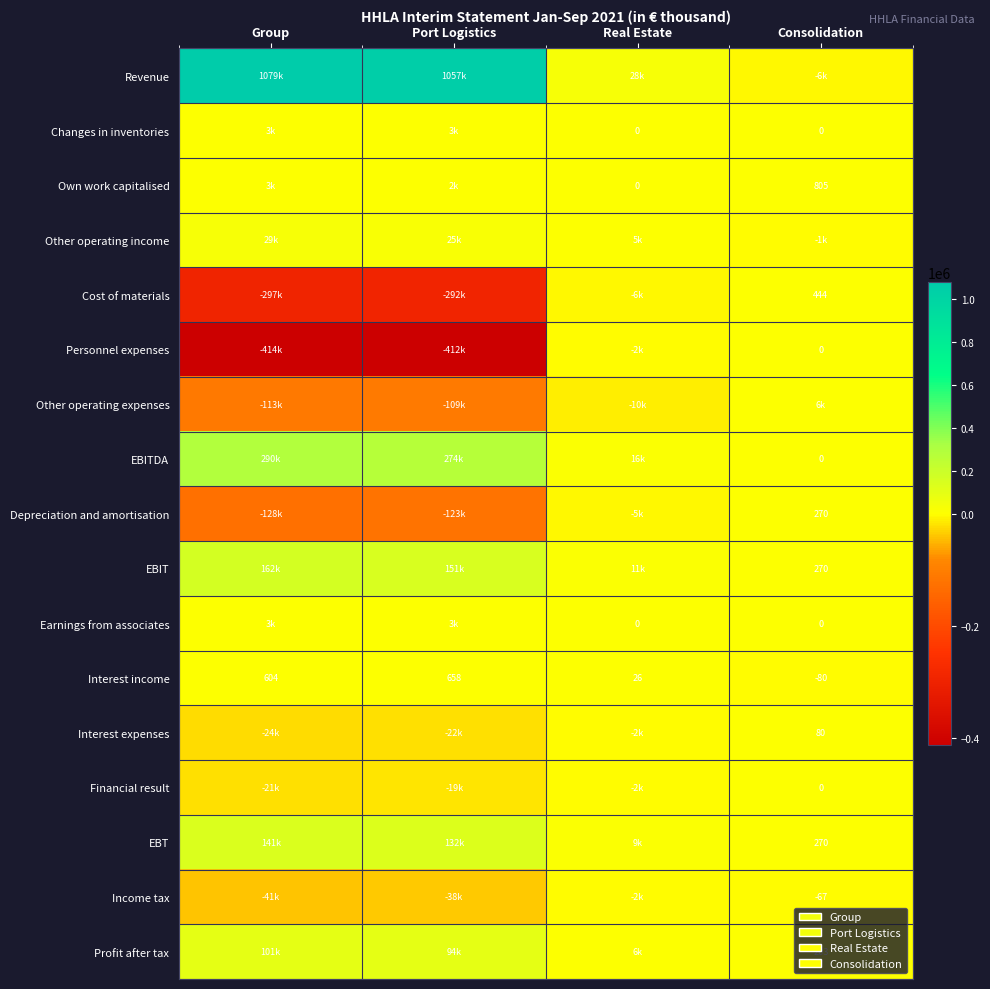

What is the difference between the Own work capitalised values at Consolidation and Real Estate?

805